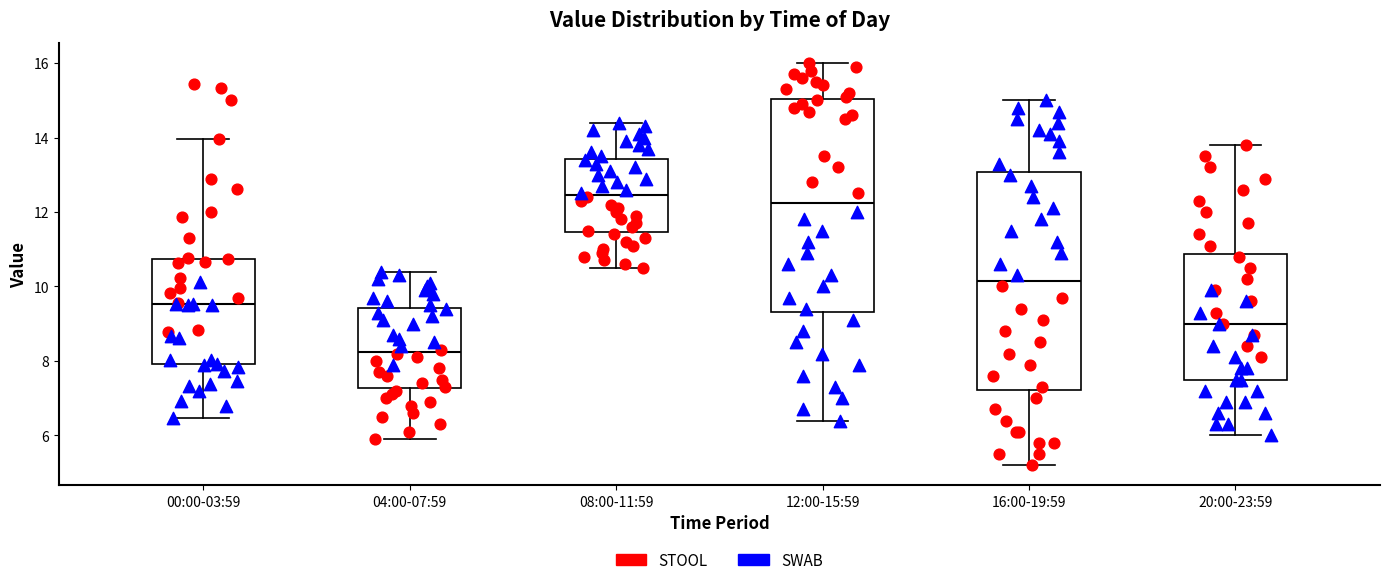

Reading left to right, read every box against the y-axis: the position of its median line, the range the box covers, and the ends of its whiskers. The values are not printed on the chart, so give them approximately, as read against the axis.

00:00-03:59: median 9.6, box 8.0 to 10.8, whiskers 6.4 to 14.0
04:00-07:59: median 8.2, box 7.2 to 9.4, whiskers 6.0 to 10.4
08:00-11:59: median 12.4, box 11.4 to 13.4, whiskers 10.6 to 14.4
12:00-15:59: median 12.2, box 9.4 to 15.0, whiskers 6.4 to 16.0
16:00-19:59: median 10.2, box 7.2 to 13.0, whiskers 5.2 to 15.0
20:00-23:59: median 9.0, box 7.6 to 10.8, whiskers 6.0 to 13.8